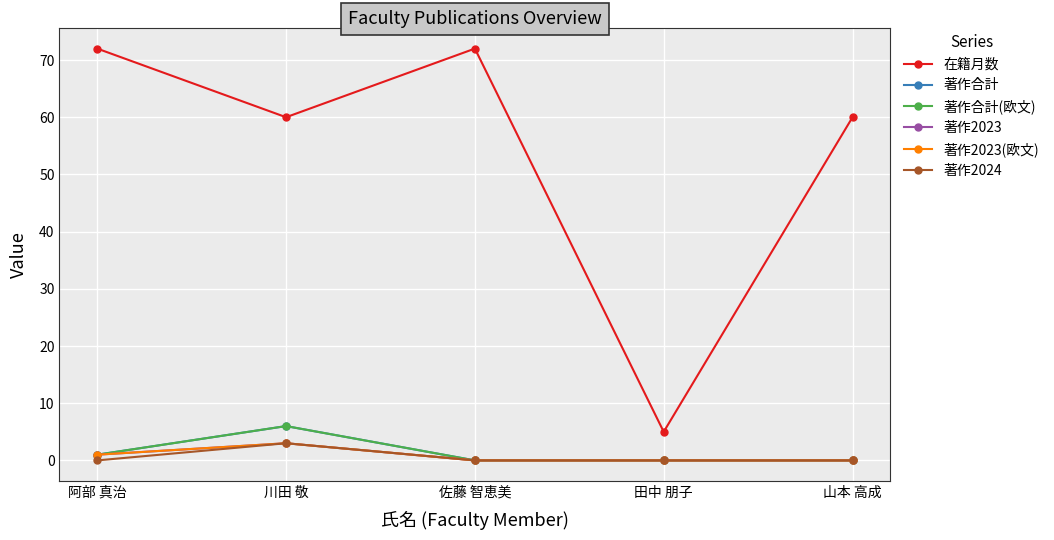

Does the chart display data point markers on the line(s)?

Yes